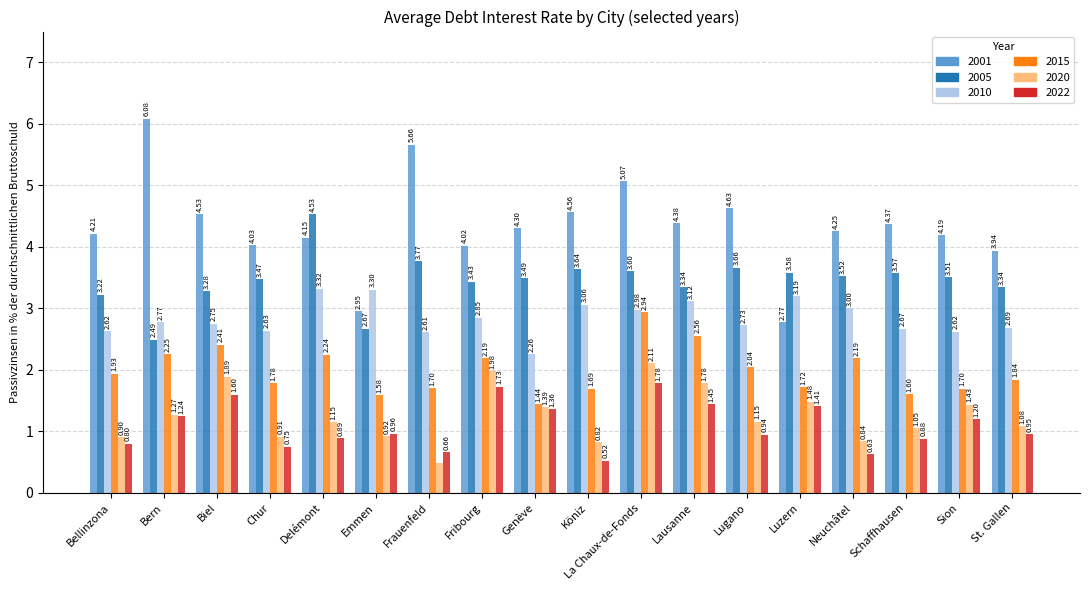

What is the difference between the second highest and minimum values in the 2022 series?

1.2